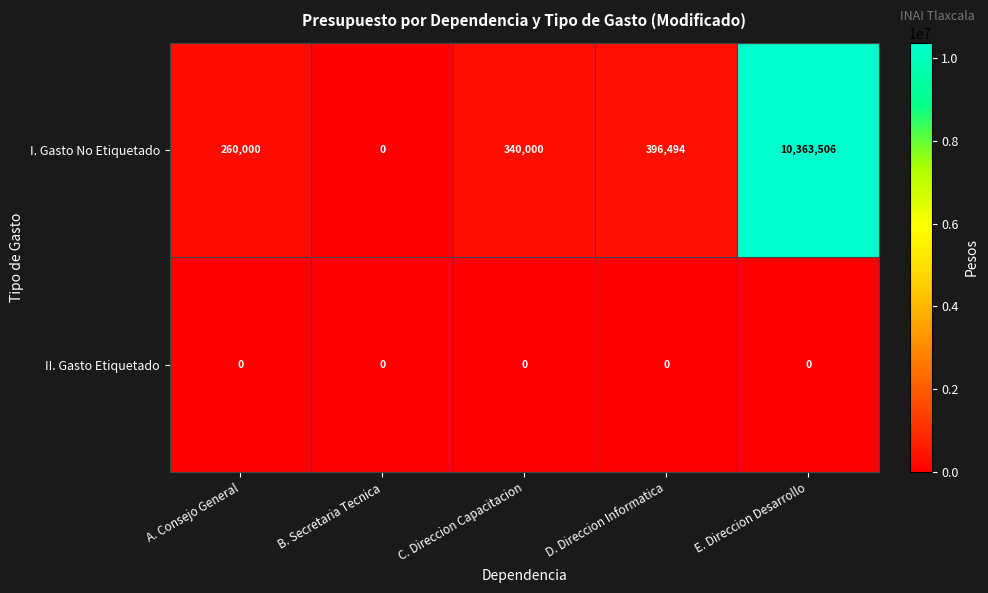

Between C. Direccion Capacitacion and E. Direccion Desarrollo, which series saw the biggest shift?

I. Gasto No Etiquetado